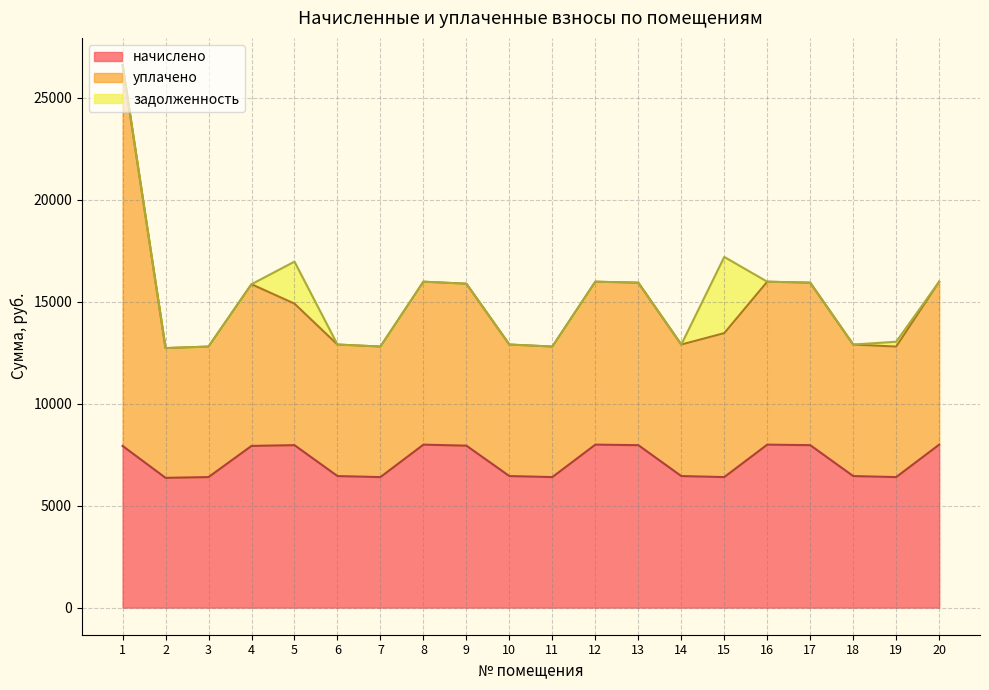

What is the difference between the highest and lowest values at 20?

7986.1